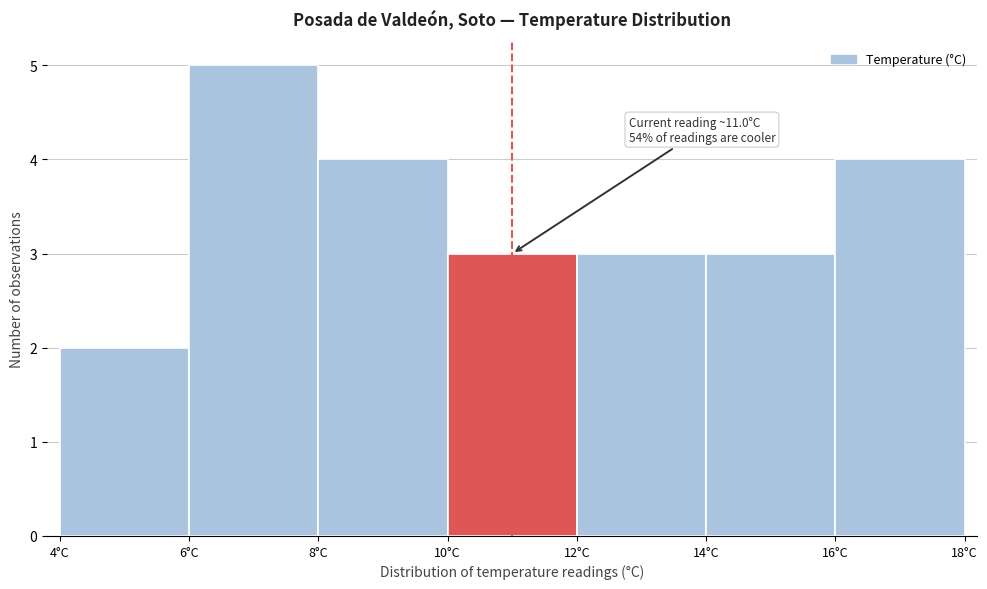

Which range on the x-axis has the tallest bar?

6 to 8